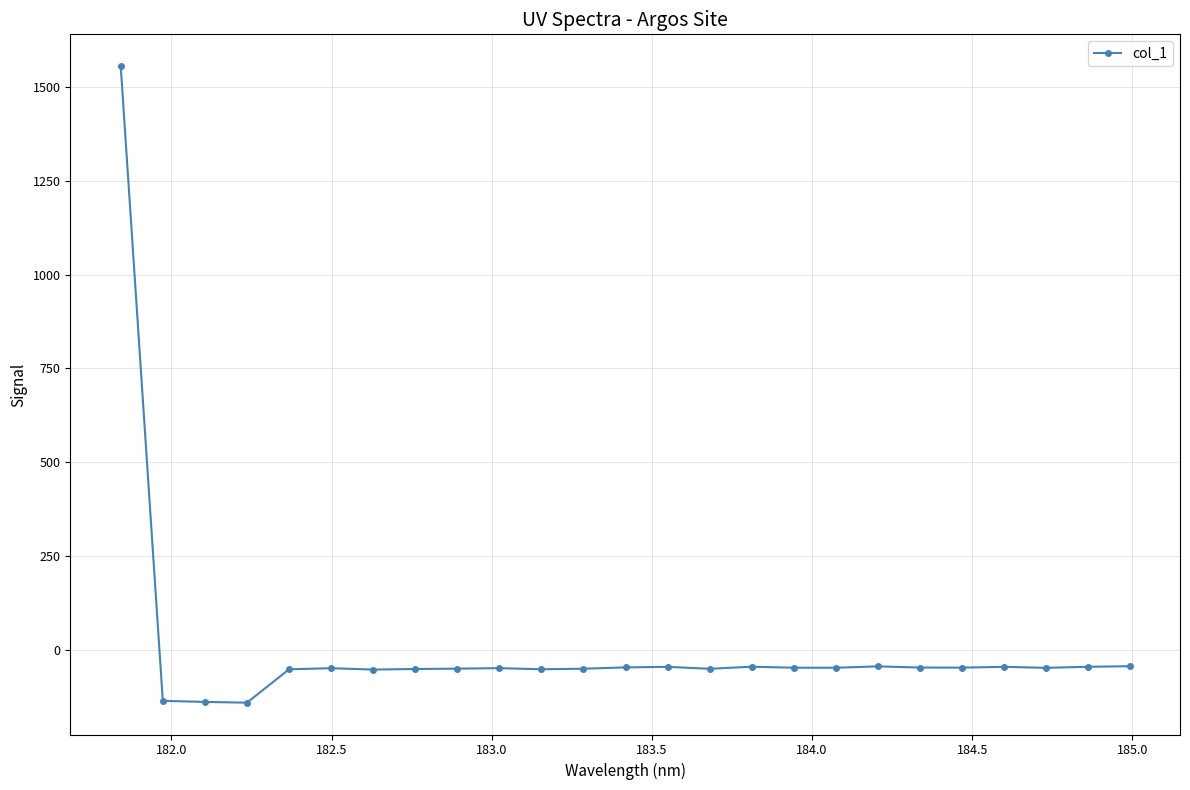

True or false: there are more than 1 points higher than both neighbors.

True